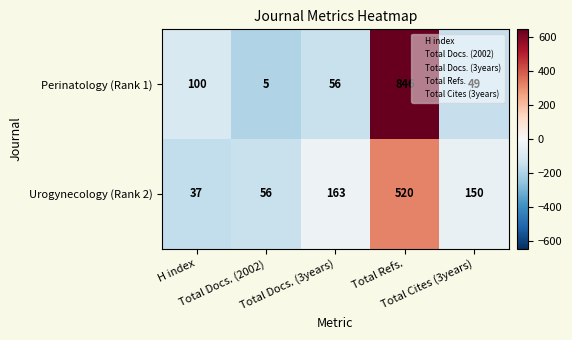

Which series has the largest total across all categories?

Perinatology (Rank 1)